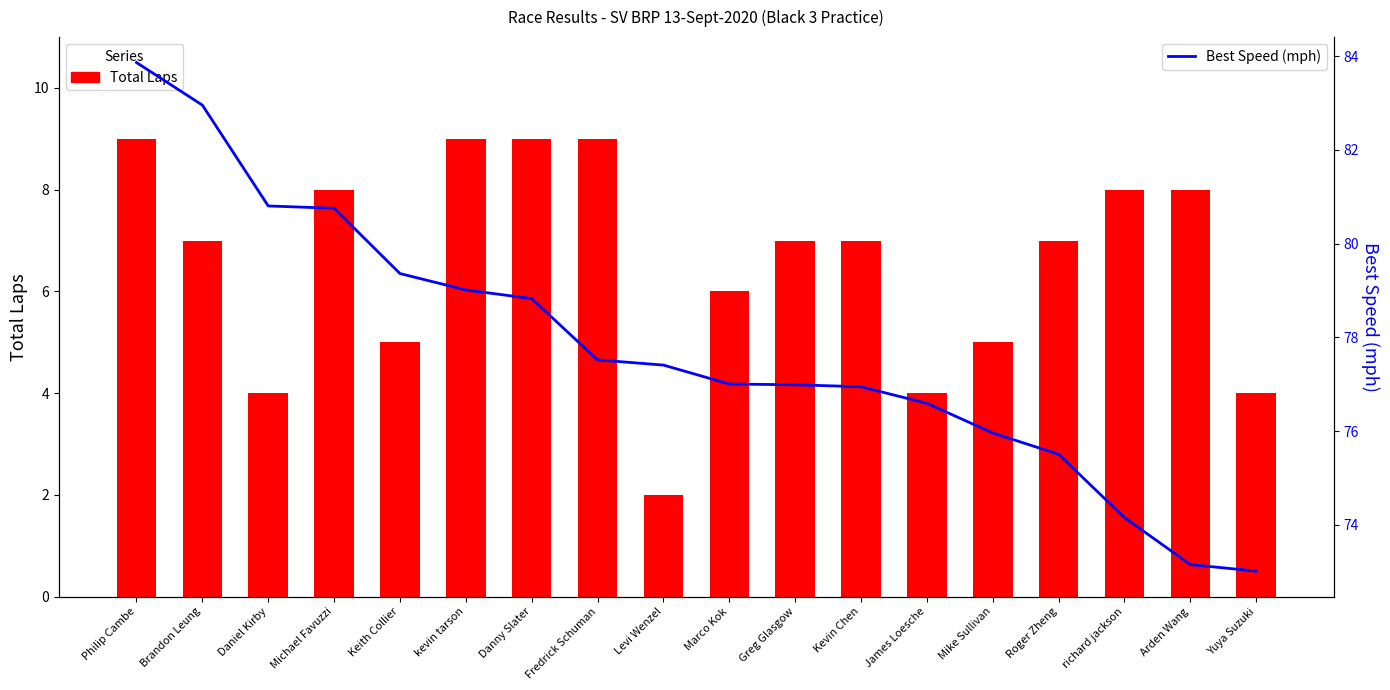

What is the label of the 2nd bar from the left?

Brandon Leung